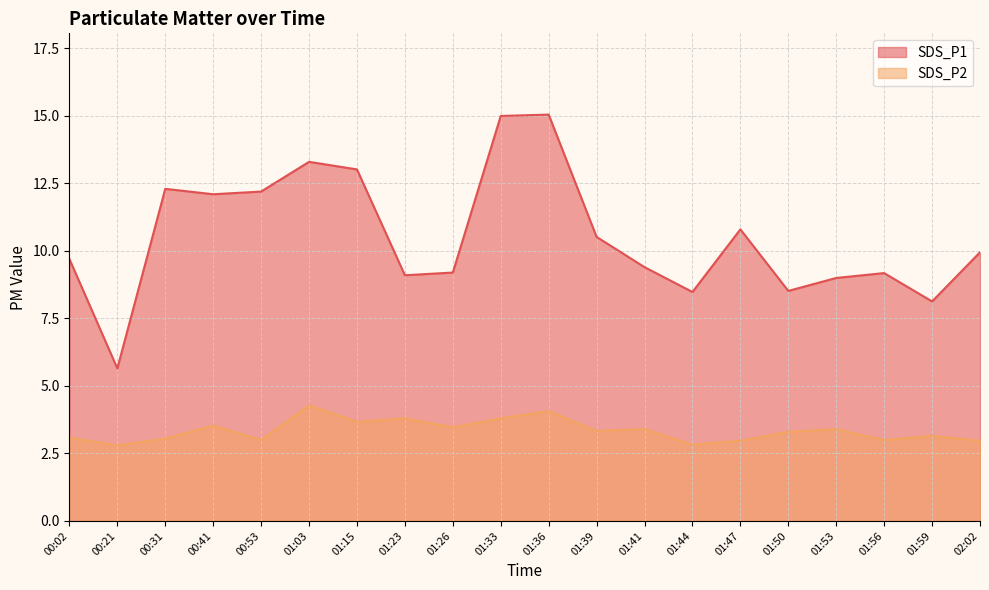

The value of SDS_P1 at 01:50 is 8.5. True or false?

True